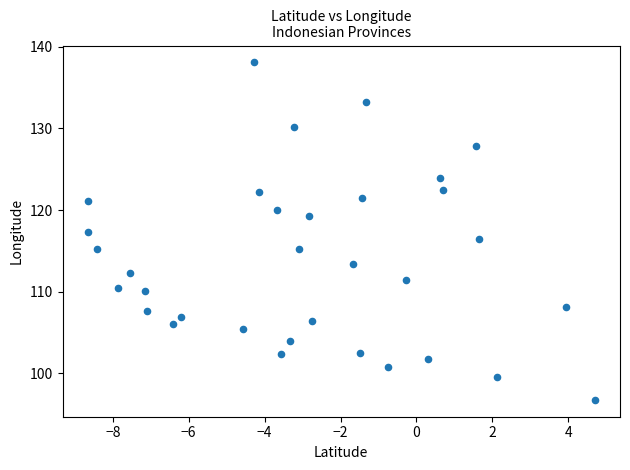

What is the range of Y values (max minus min)?

41.3